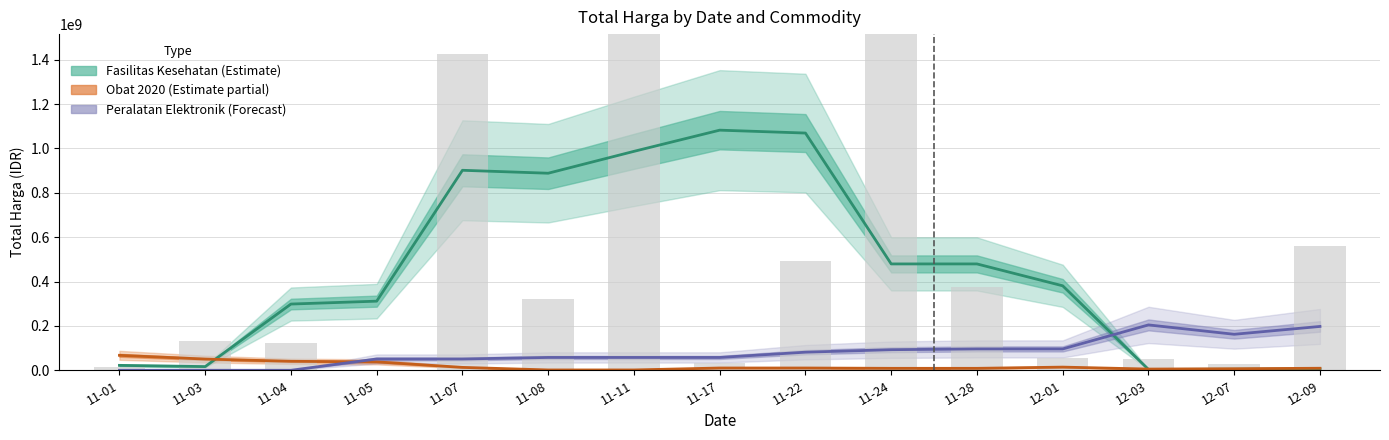

Is the value of Obat 2020 (Estimate partial) at 12-03 greater than the value of Peralatan Elektronik (Forecast) at 11-04?

Yes